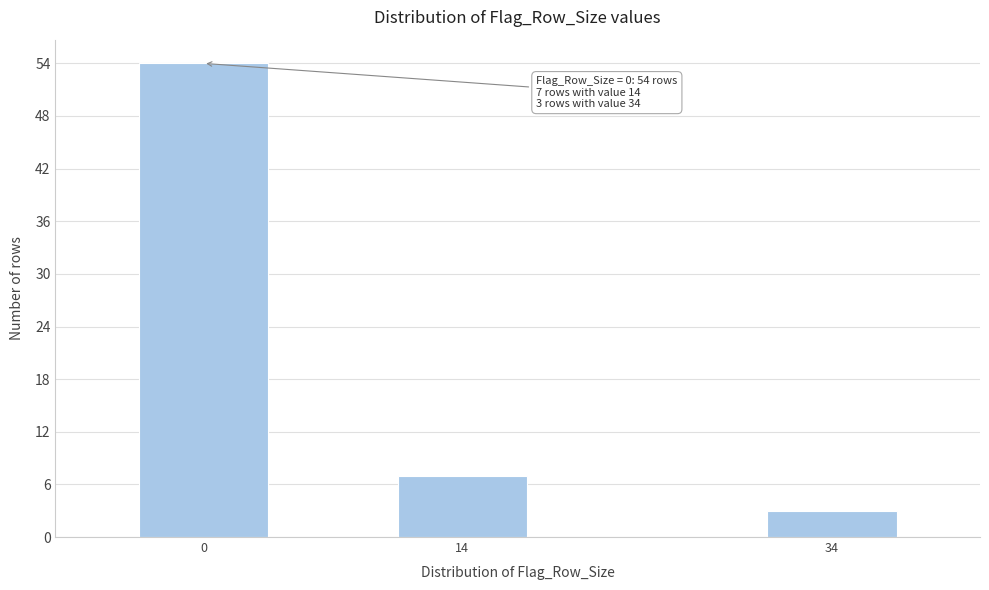

Reading right to left, transcribe all the data shown in this chart.

34=3	14=7	0=54